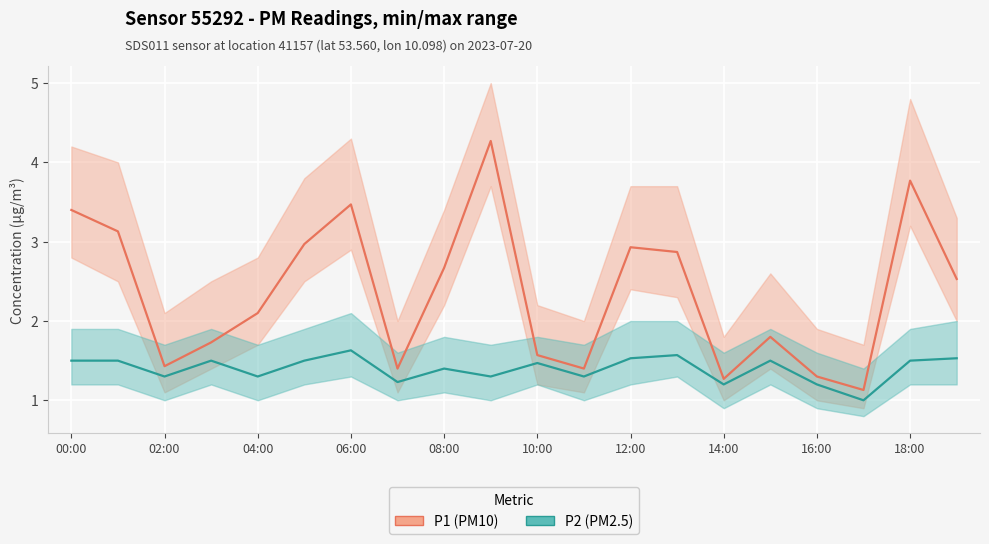

What is the lowest value of the P2 (PM2.5) series?

1.0